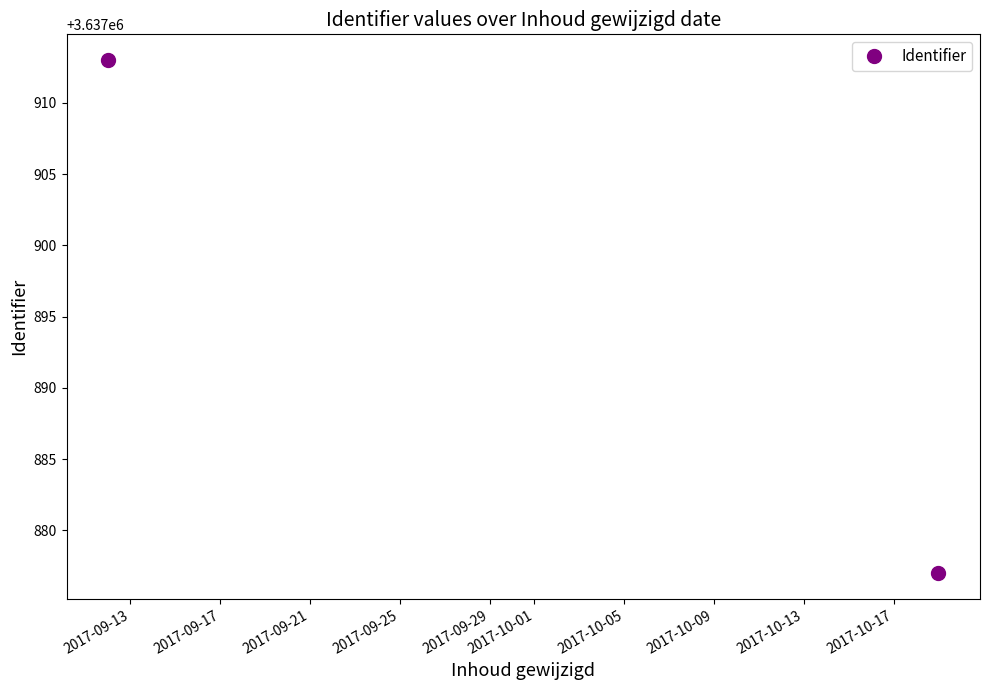

What is the greatest value displayed?

3637913